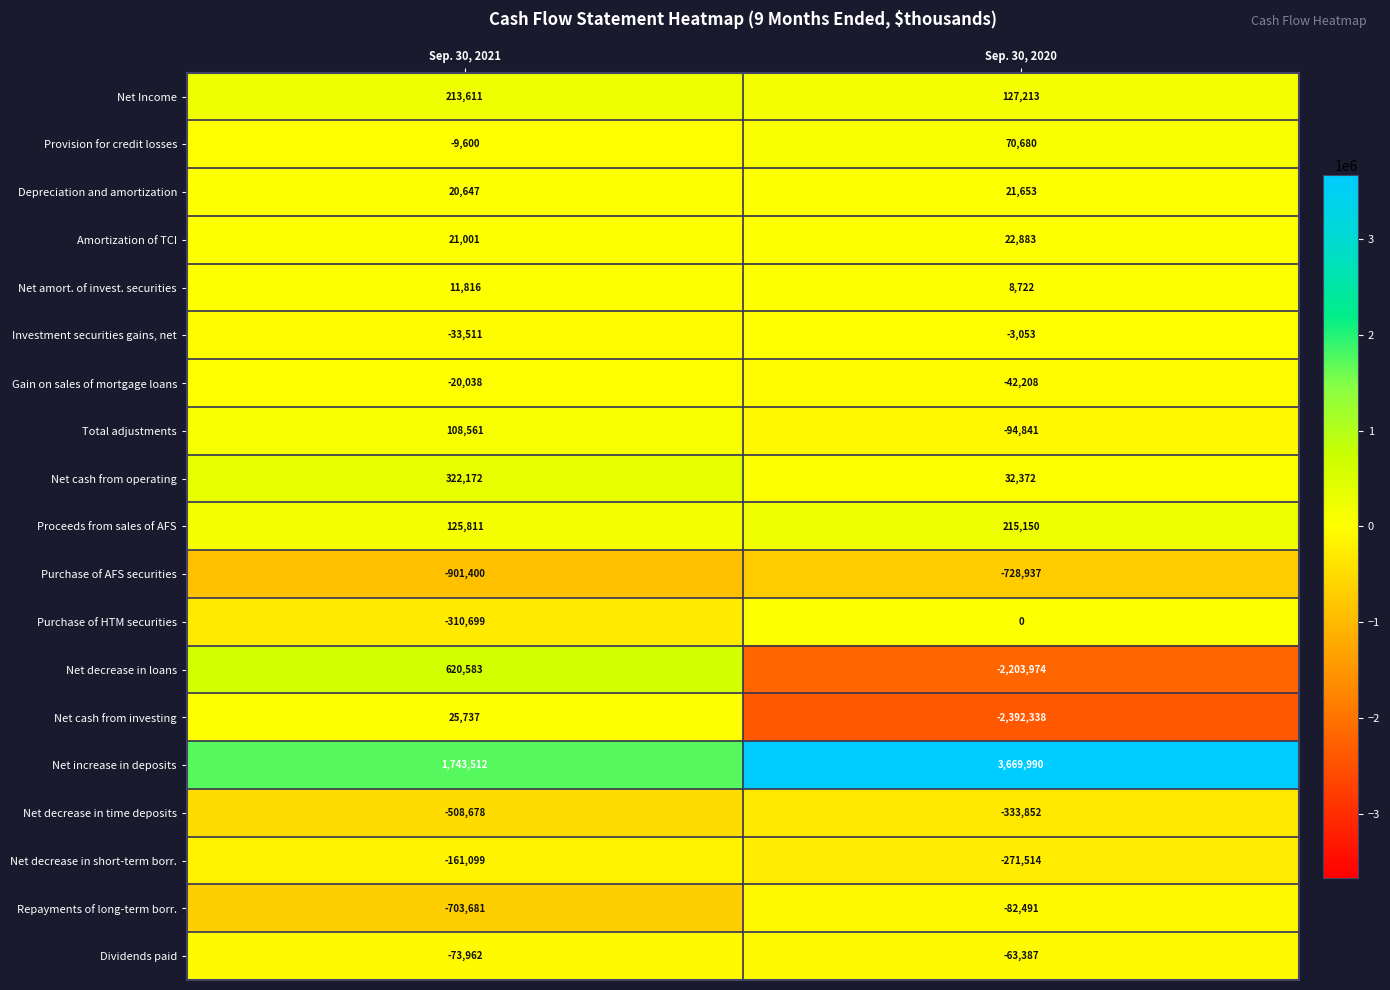

Count the number of categories in the chart.

2